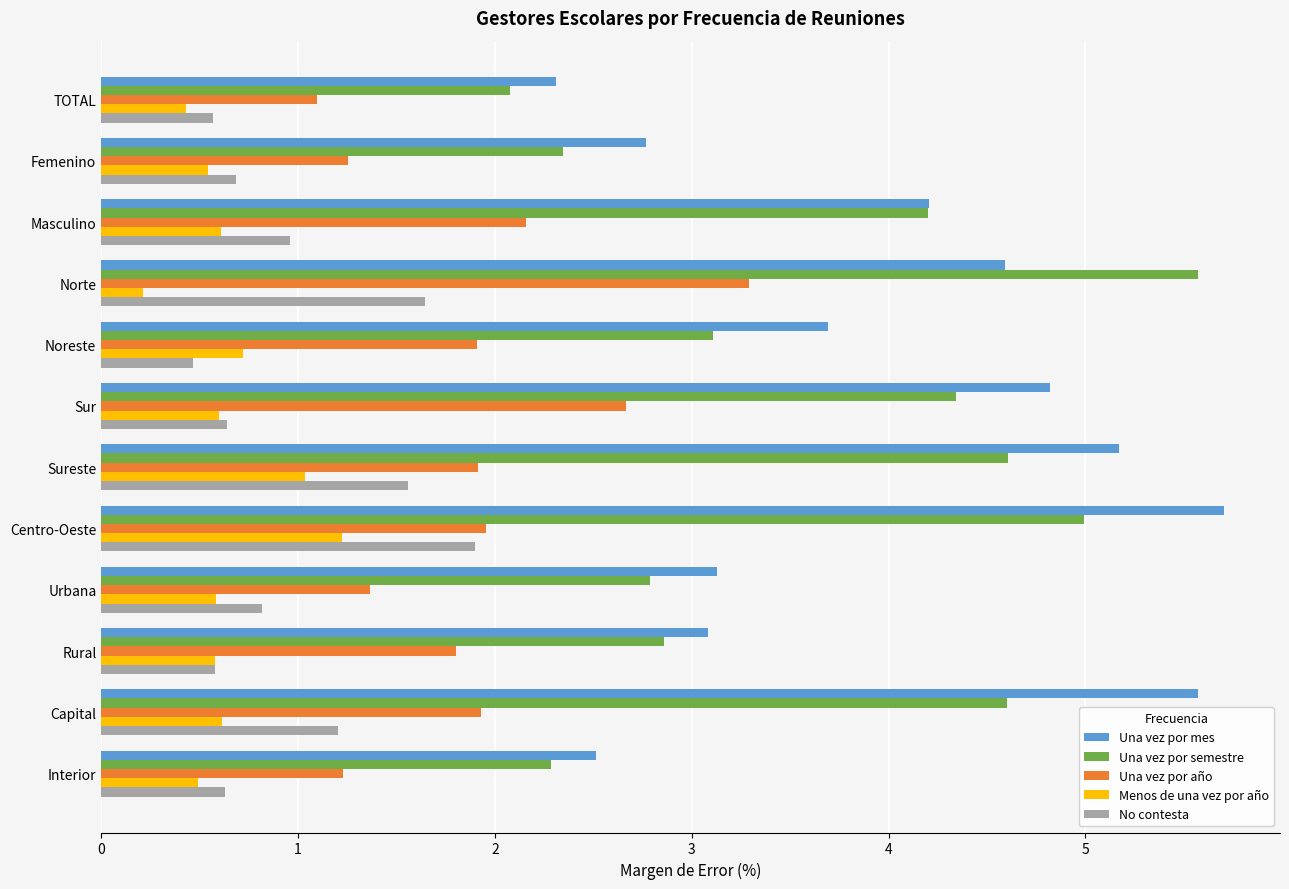

Which series changed the most between Norte and Noreste?

Una vez por semestre